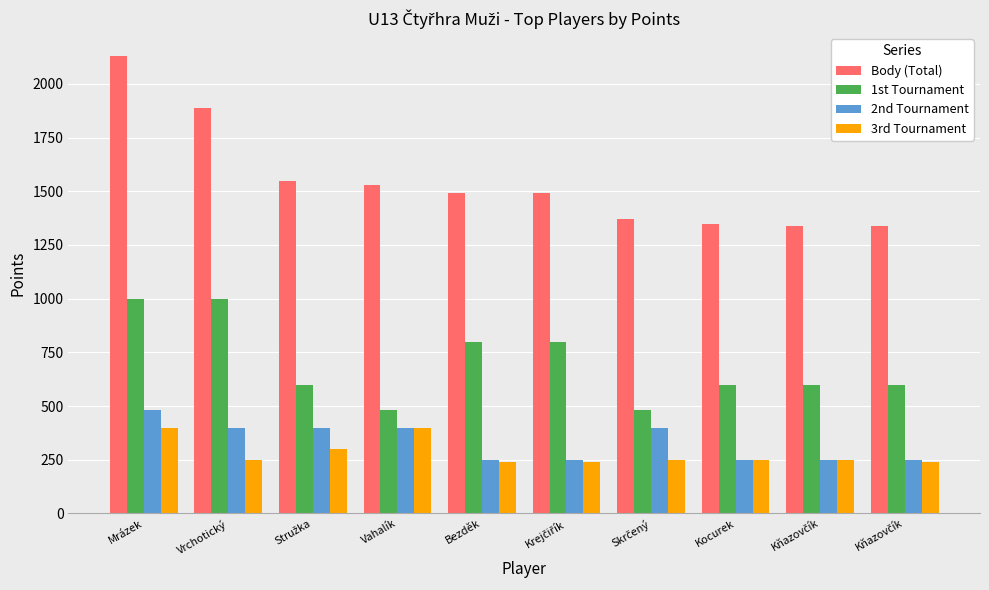

What is the average value of the 1st Tournament series?

696